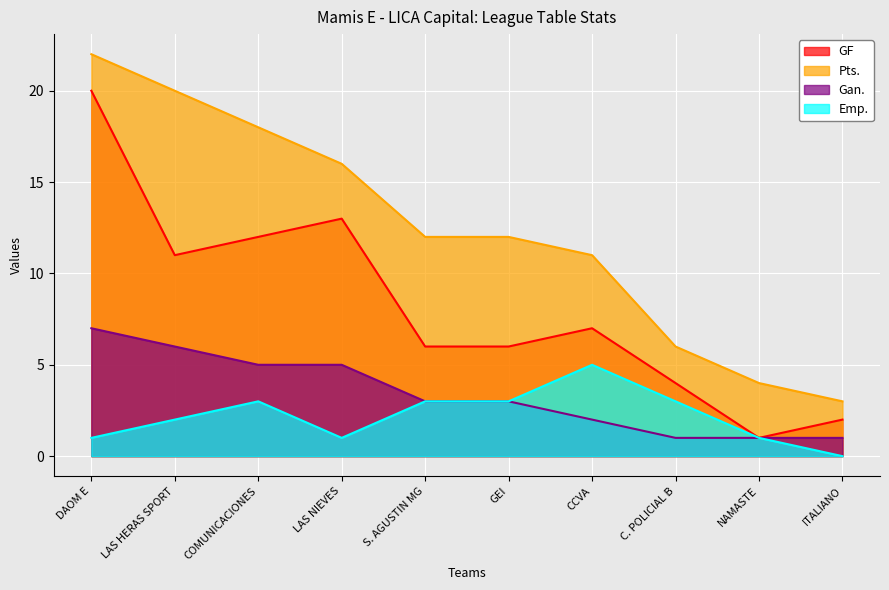

Reading left to right, list all the values displayed in this chart.

GF: DAOM E=20	LAS HERAS SPORT=11	COMUNICACIONES=12	LAS NIEVES=13	S. AGUSTIN MG=6	GEI=6	CCVA=7	C. POLICIAL B=4	NAMASTE=1	ITALIANO=2
Pts.: DAOM E=22	LAS HERAS SPORT=20	COMUNICACIONES=18	LAS NIEVES=16	S. AGUSTIN MG=12	GEI=12	CCVA=11	C. POLICIAL B=6	NAMASTE=4	ITALIANO=3
Gan.: DAOM E=7	LAS HERAS SPORT=6	COMUNICACIONES=5	LAS NIEVES=5	S. AGUSTIN MG=3	GEI=3	CCVA=2	C. POLICIAL B=1	NAMASTE=1	ITALIANO=1
Emp.: DAOM E=1	LAS HERAS SPORT=2	COMUNICACIONES=3	LAS NIEVES=1	S. AGUSTIN MG=3	GEI=3	CCVA=5	C. POLICIAL B=3	NAMASTE=1	ITALIANO=0